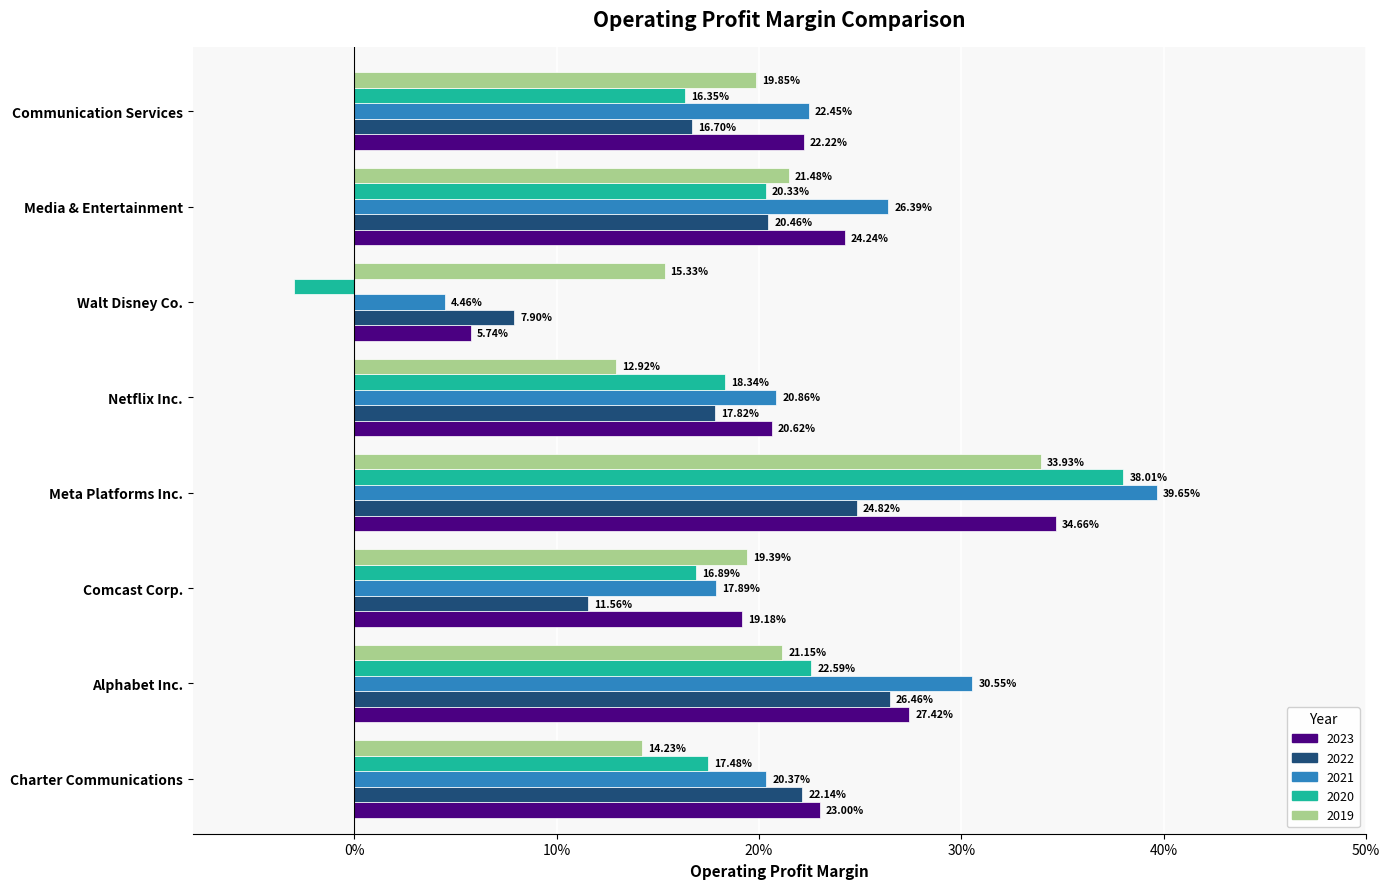

What are all the series names shown in the legend?

2023, 2022, 2021, 2020, 2019